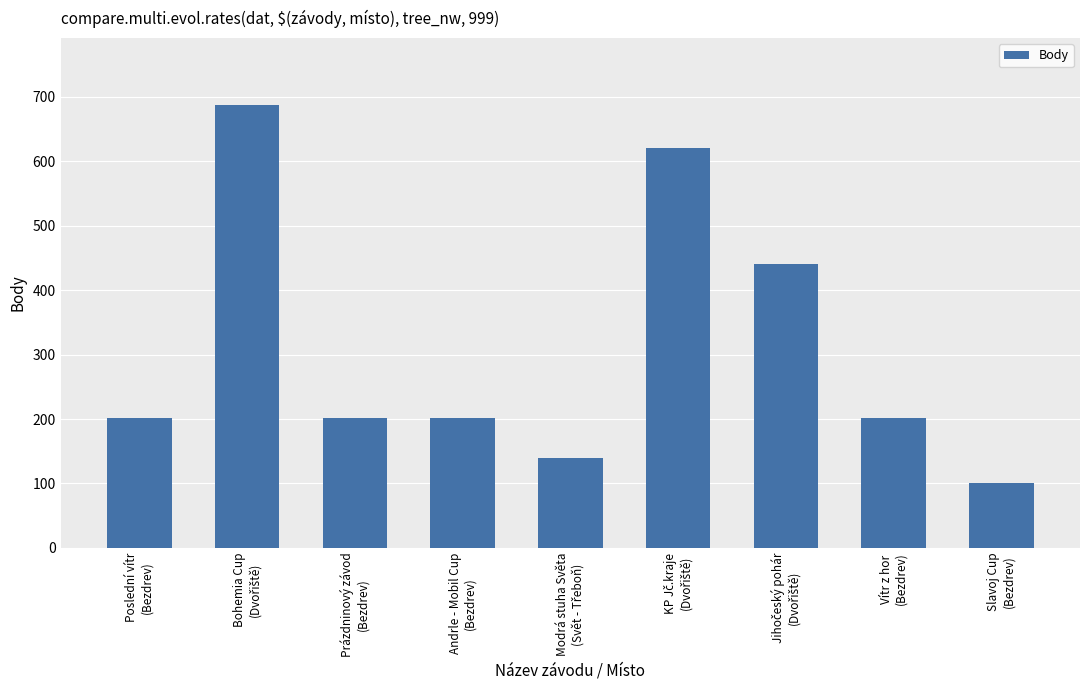

What is the greatest value displayed?

688